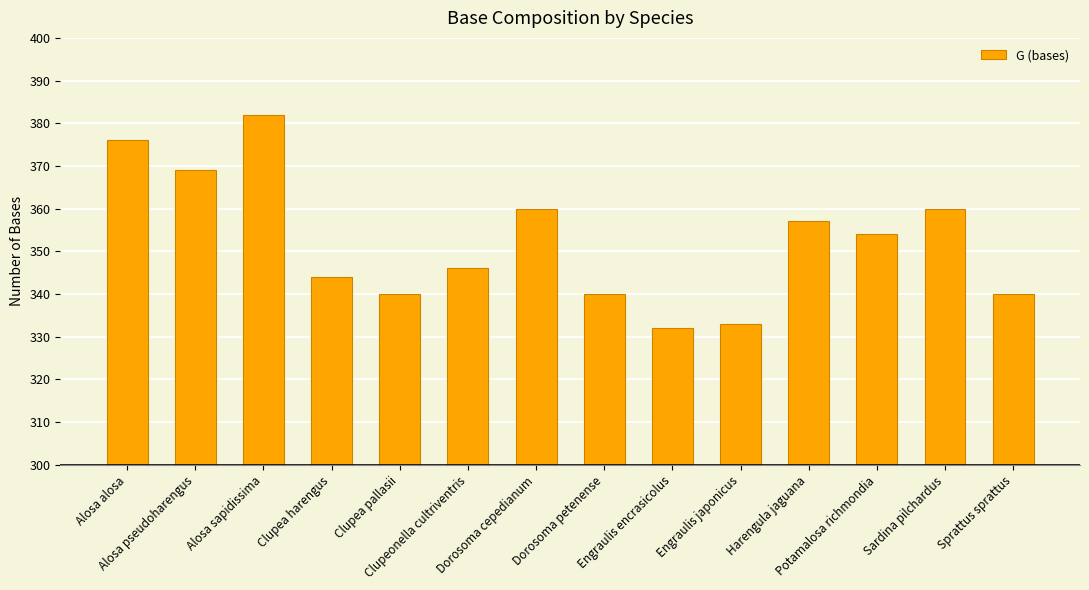

Does the chart contain any negative values?

No